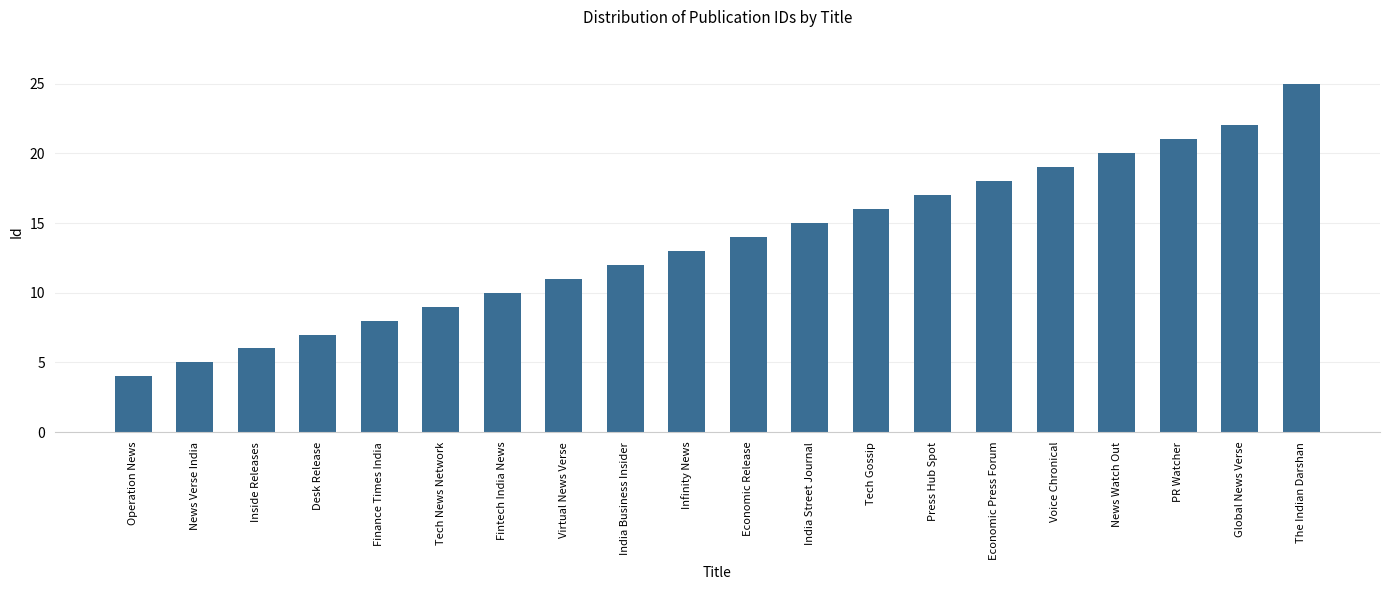

What value does the data have at India Business Insider?

12